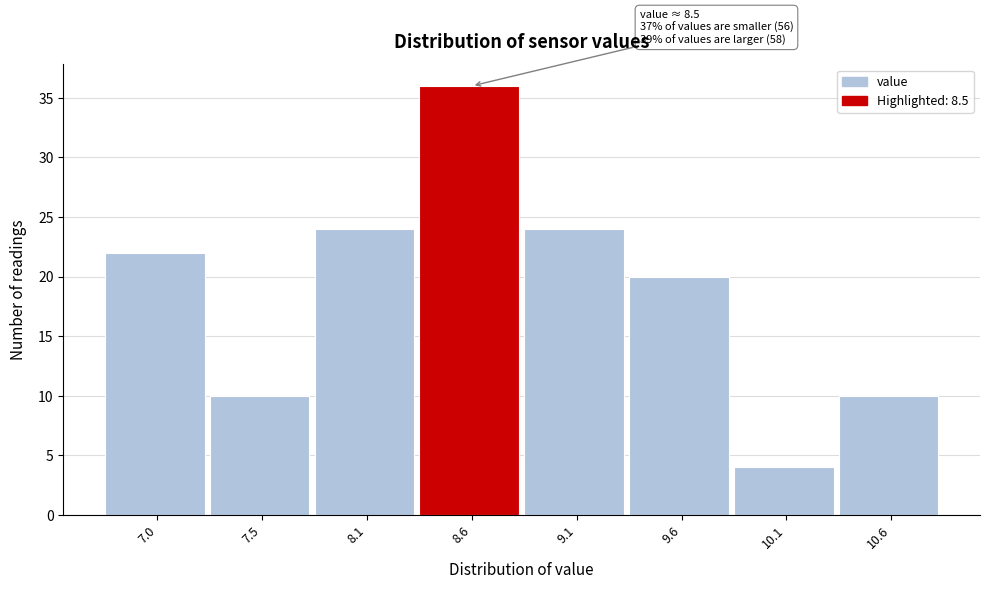

Reading left to right, extract all data points from this chart.

22	10	24	36	24	20	4	10